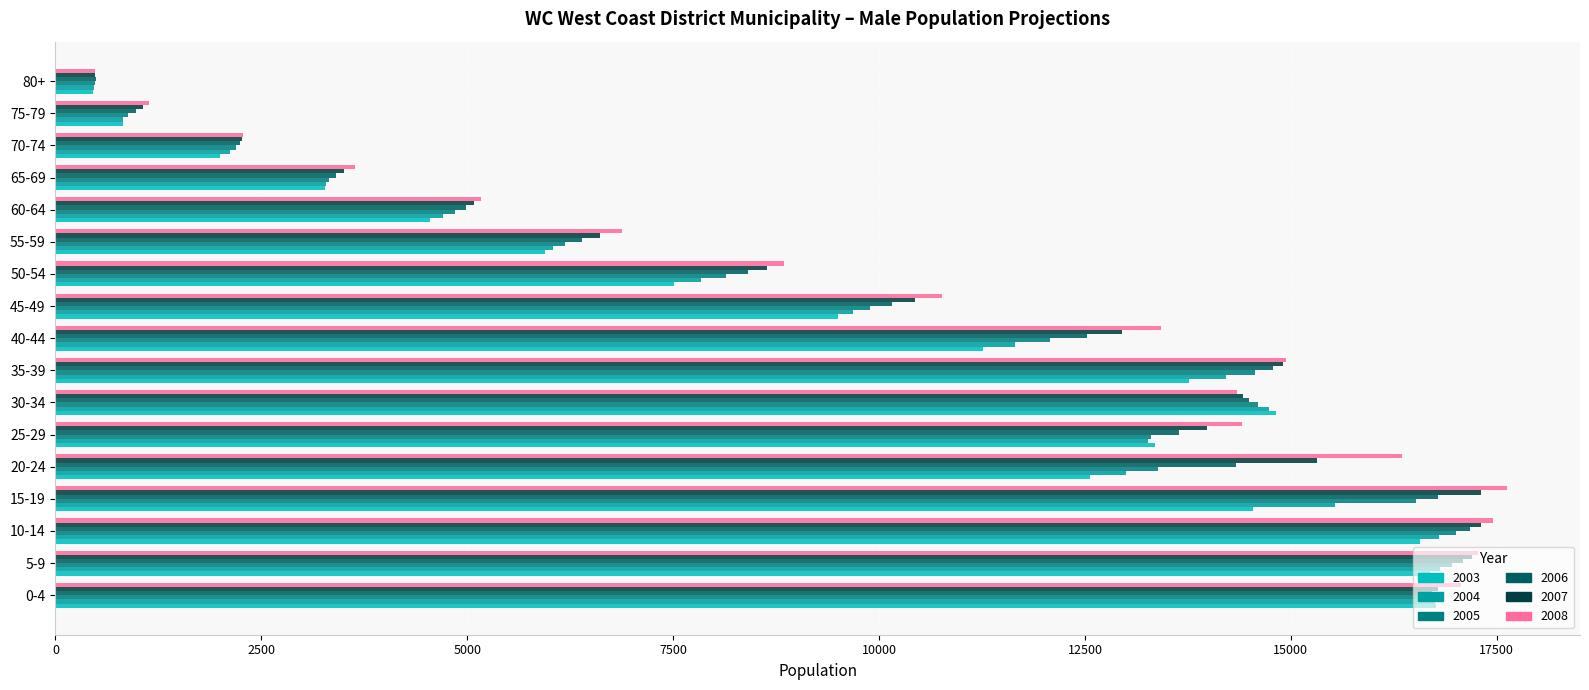

The value of 2007 at 55-59 is 11325.3. True or false?

False